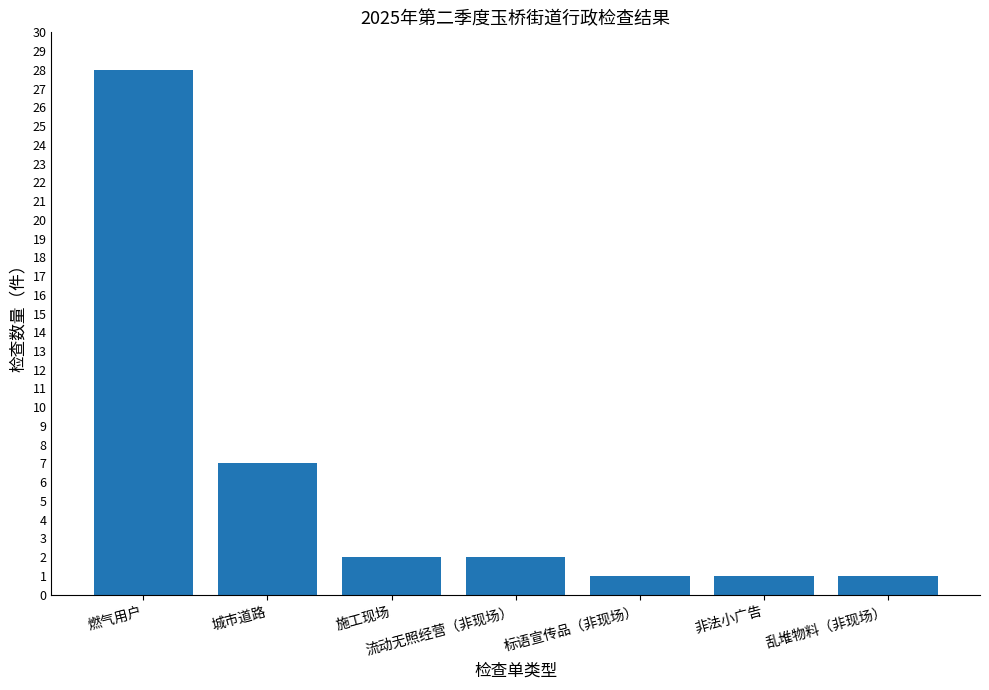

Is it true that the value at 乱堆物料（非现场） is 2?

False